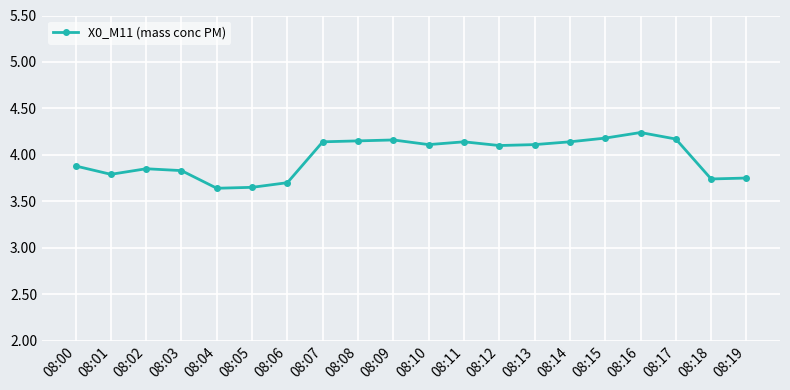

Count the number of data series in this chart.

1